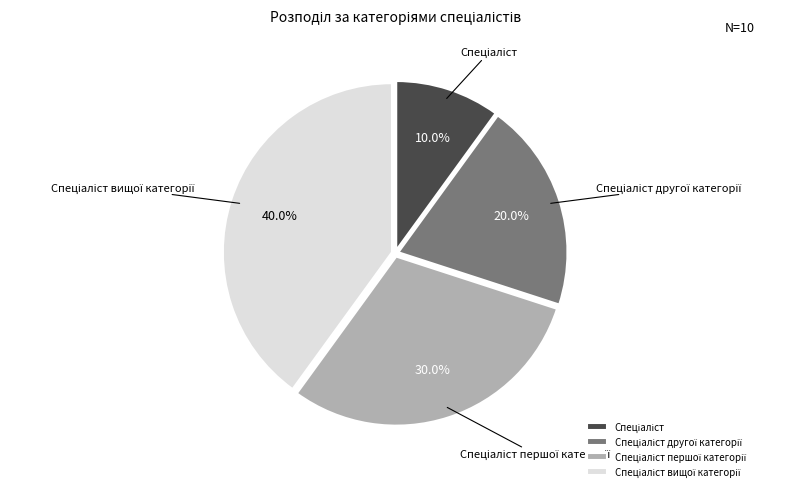

Count the number of slices in the pie.

4